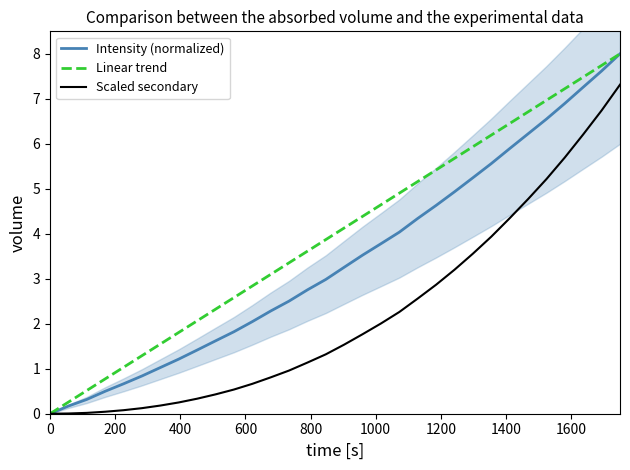

Which series has the largest total across all categories?

Linear trend